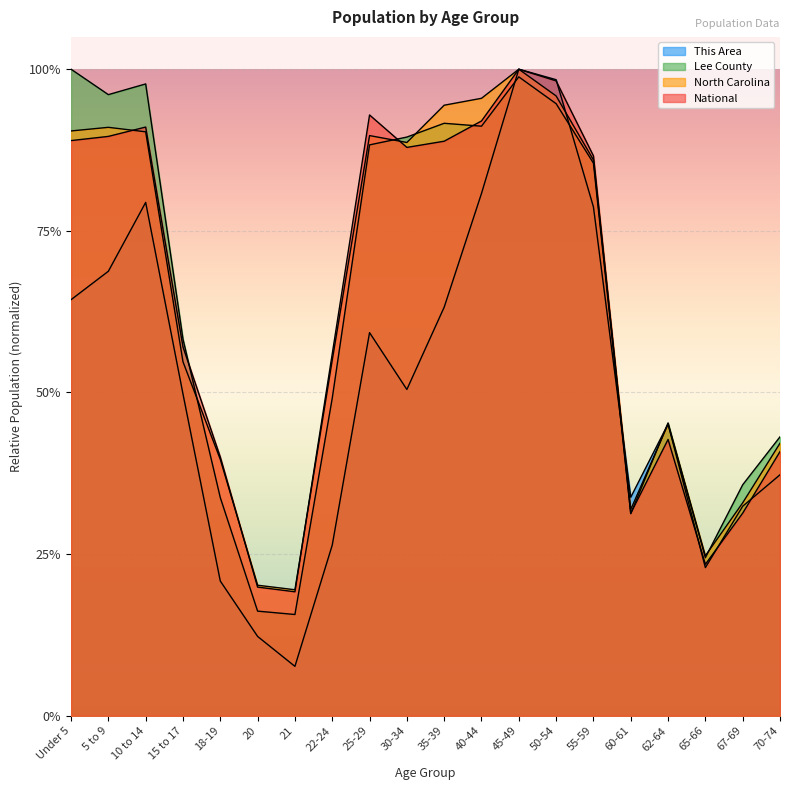

Which series changed the most between 20 and 45-49?

This Area